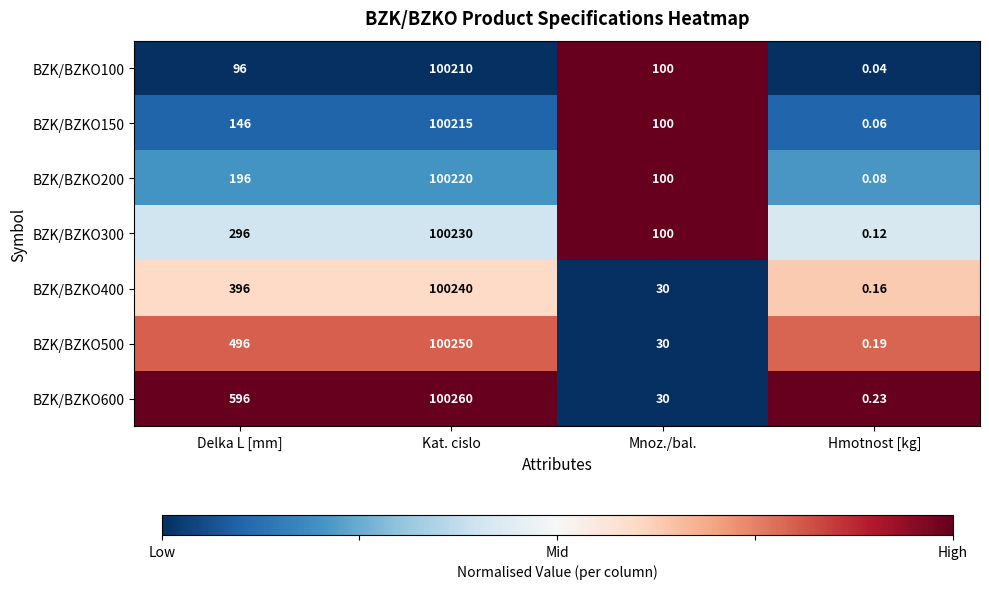

Which label corresponds to the largest value in the chart?

Kat. cislo